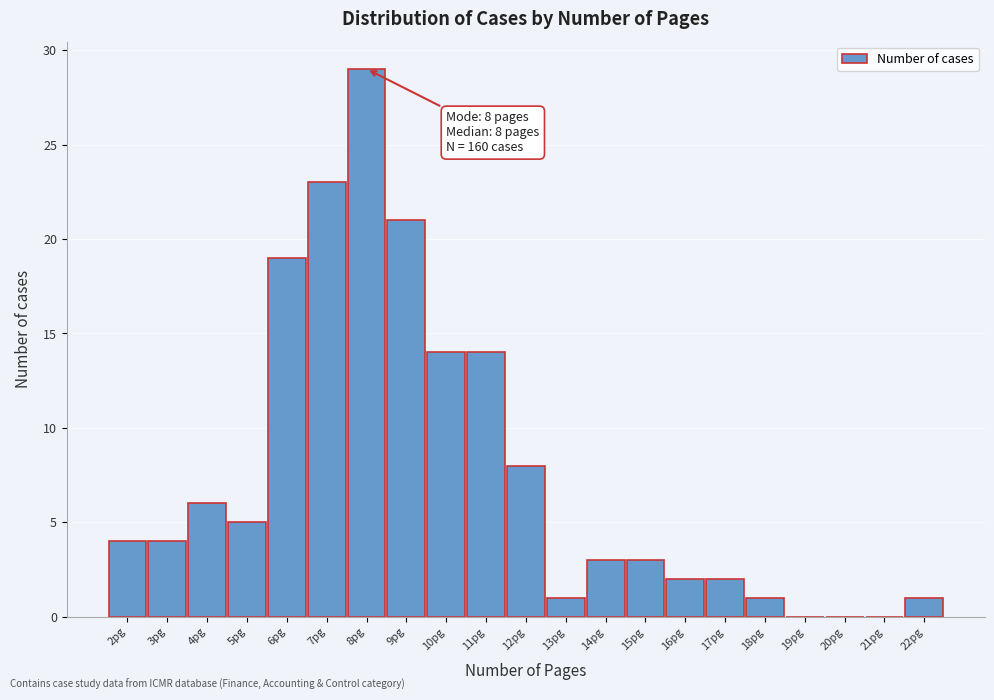

Which range on the x-axis has the tallest bar?

7.5 to 8.5